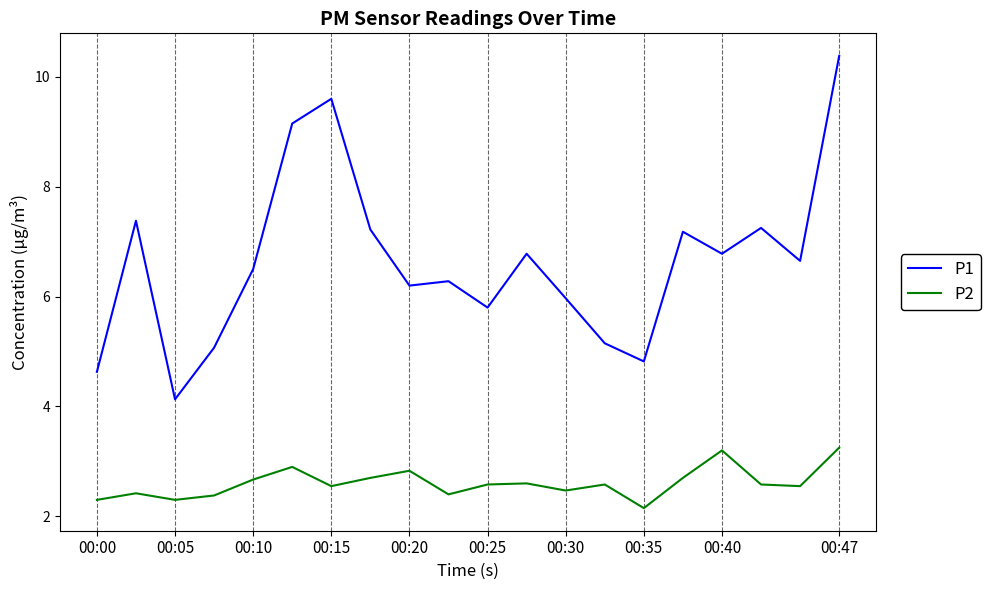

List the series in order of their overall mean, highest first.

P1, P2